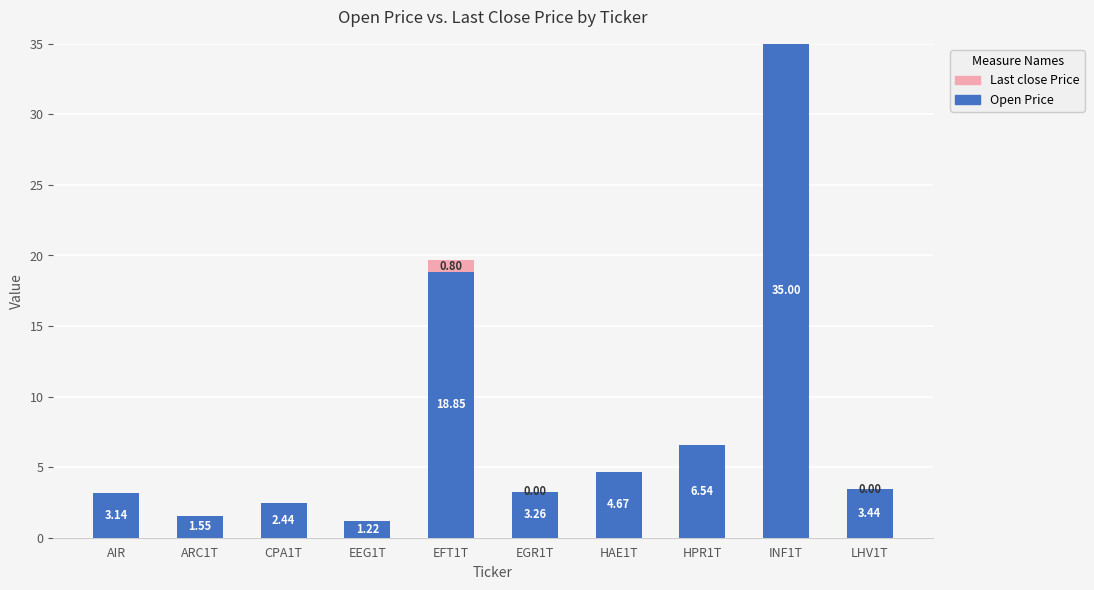

What is the sum of the Open Price values at HPR1T and CPA1T?

9.0